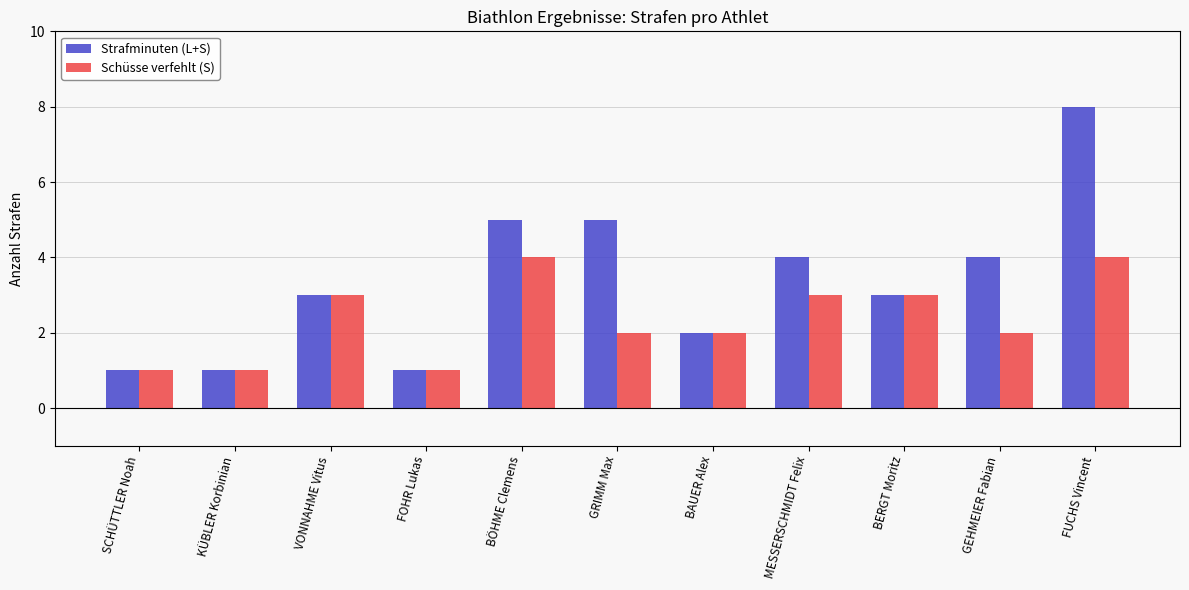

At which category is the sum across all series the highest?

FUCHS Vincent